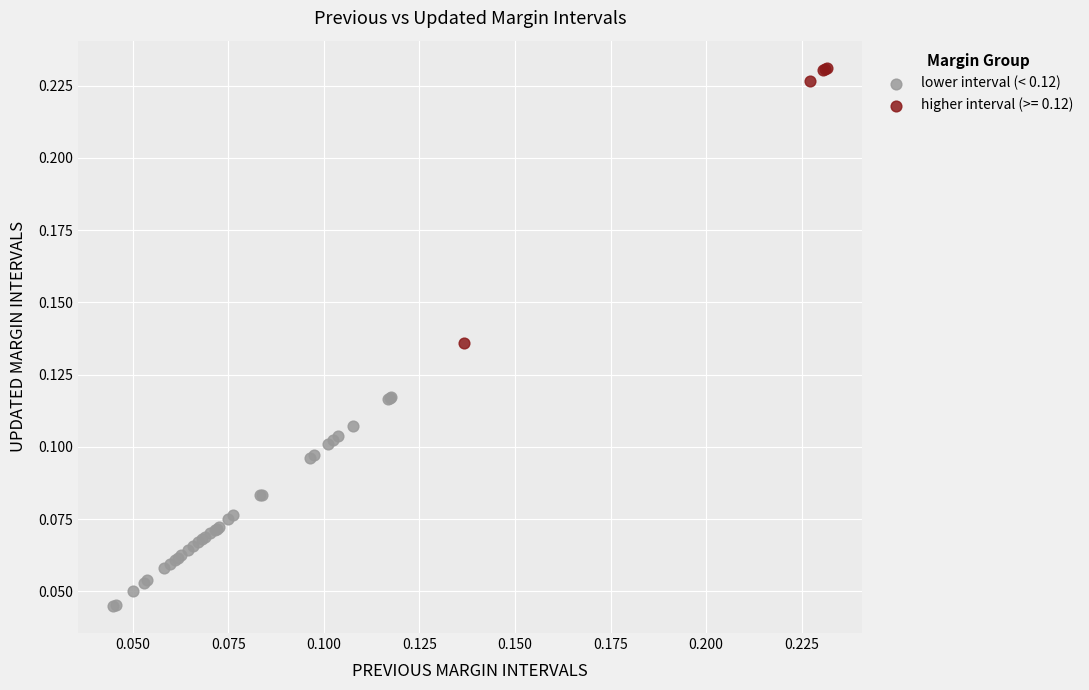

Which series reaches the maximum Y coordinate?

higher interval (>= 0.12)